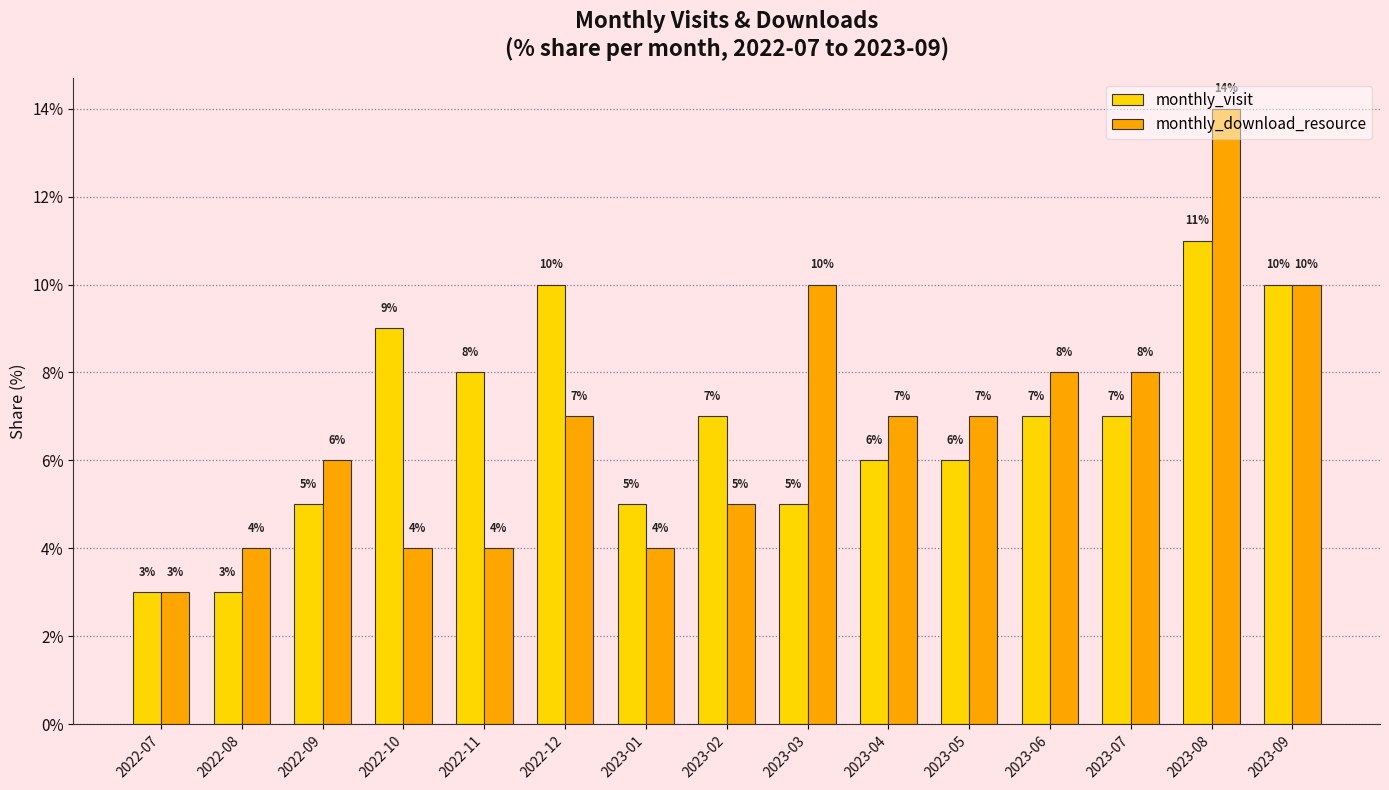

List the series in order of their peak value, highest first.

monthly_download_resource, monthly_visit